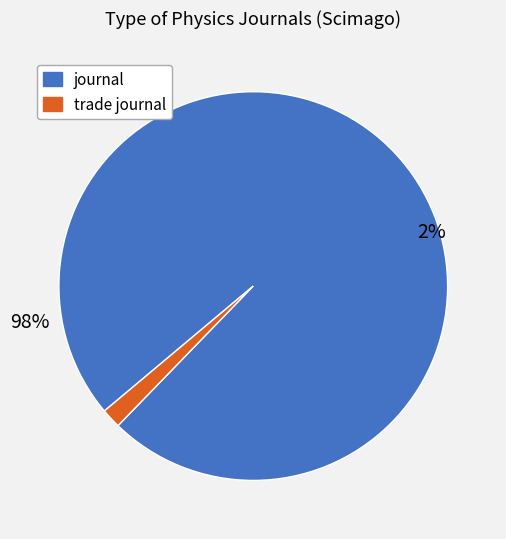

Is there any slice that represents more than half of the pie?

Yes